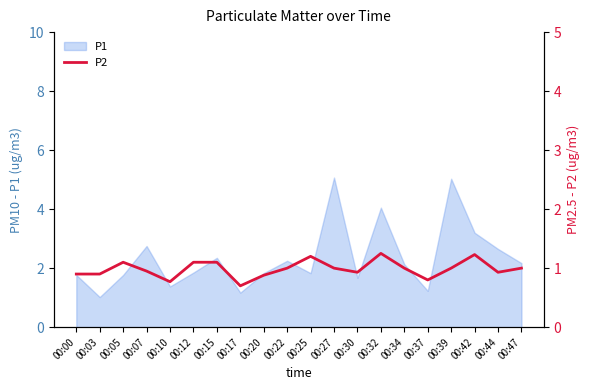

True or false: P1 has a value of 0.6 at 00:20.

False